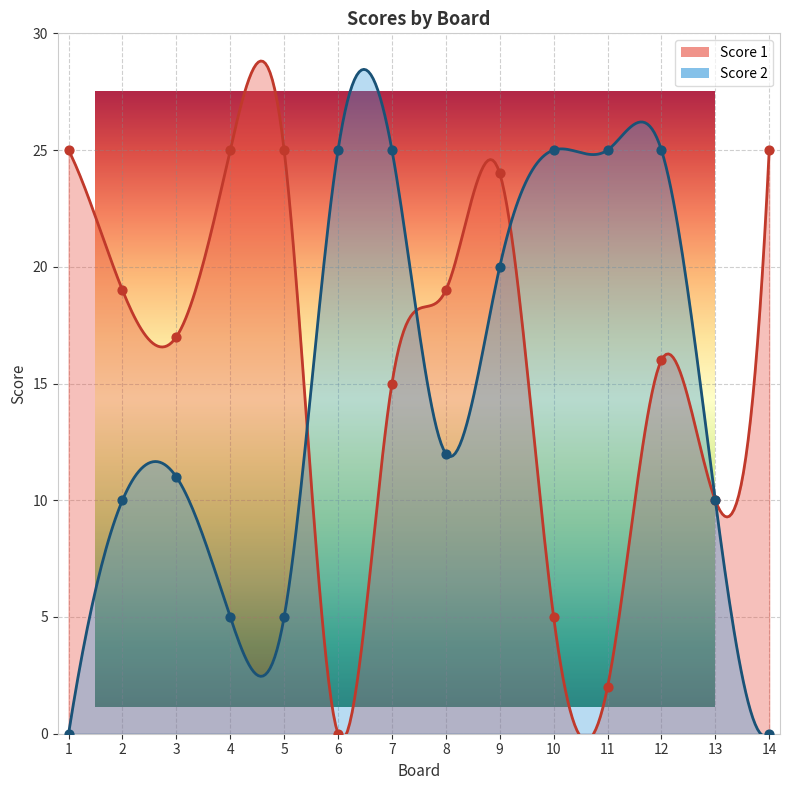

At which category is the sum across all series the highest?

9